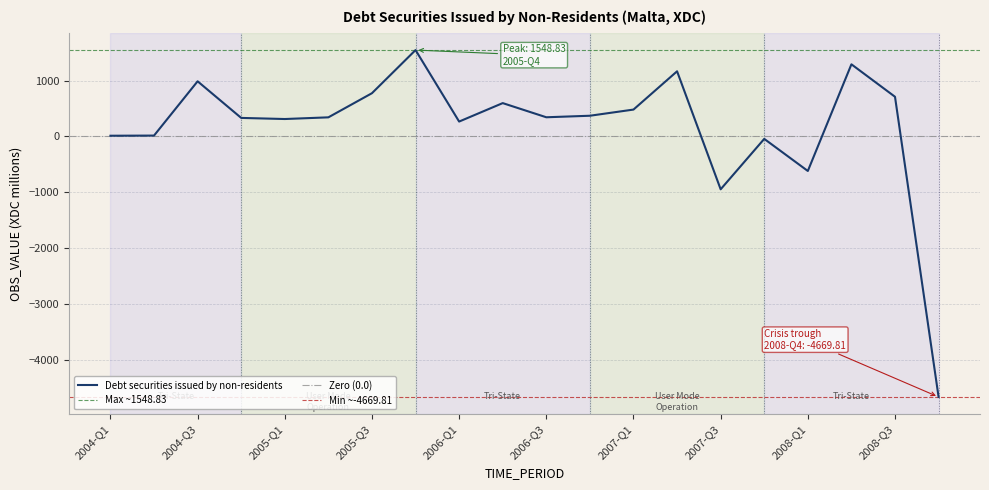

True or false: the data has more than 1 interior local peaks.

True